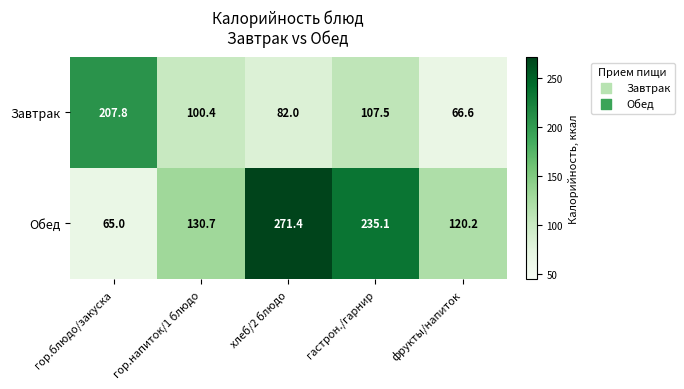

Which series has the widest spread of values?

Обед